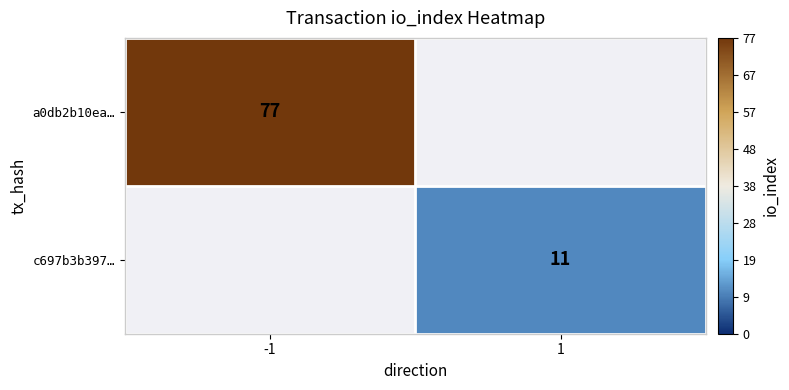

The value of a0db2b10ea… at -1 is 48. True or false?

False